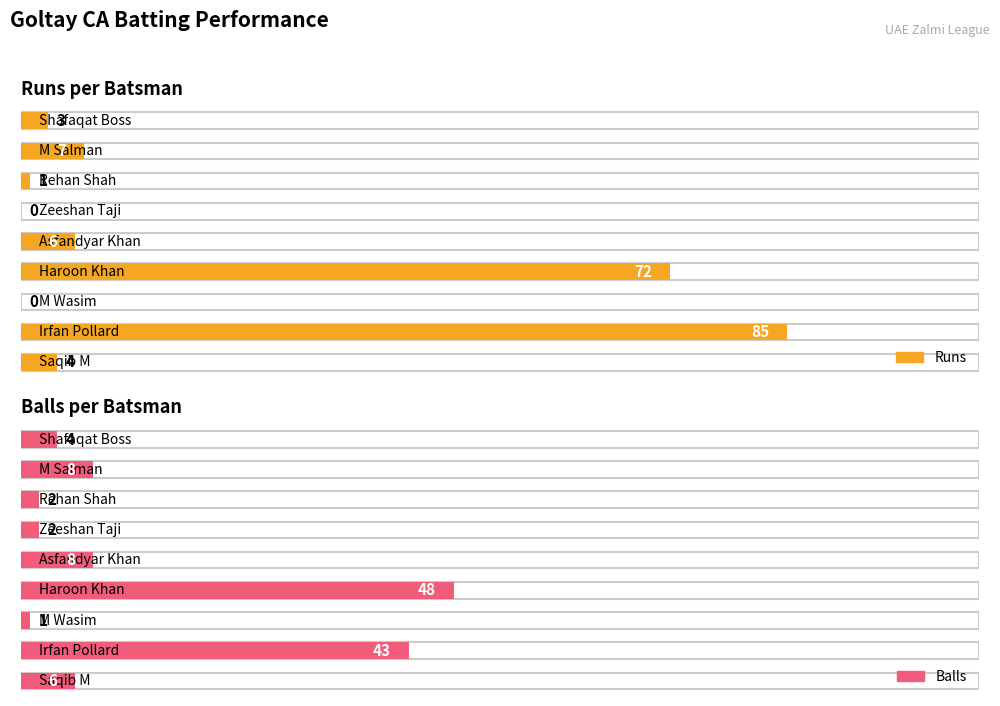

Is it true that Runs equals 2 at Rehan Shah?

False